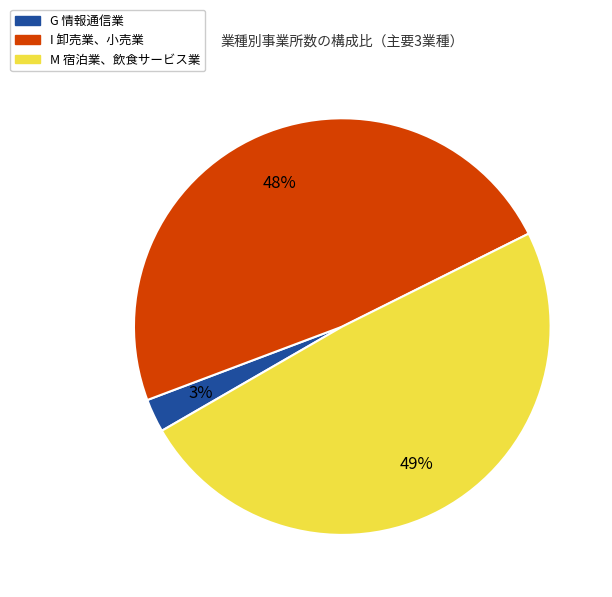

To the nearest percent, what is the difference between the largest and smallest slice percentages?

46%